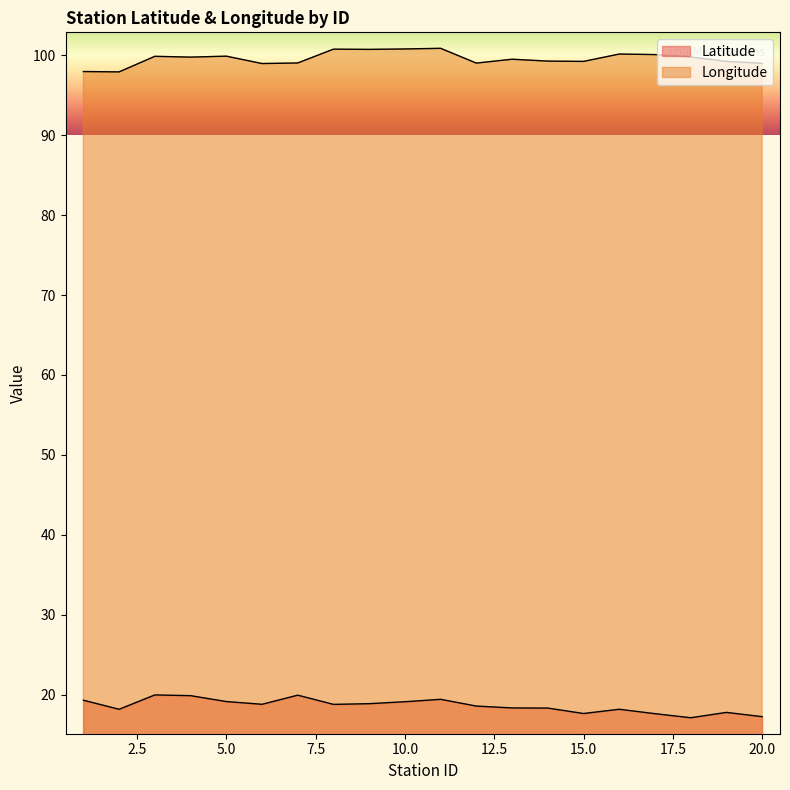

What is the lowest value of the Longitude series?

97.9